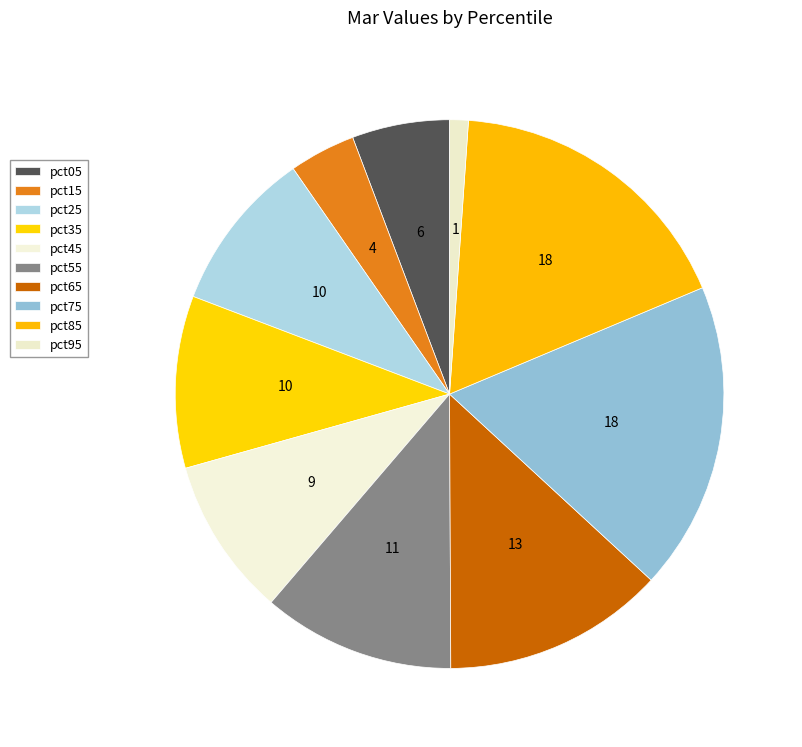

How many slices are in this pie chart?

10